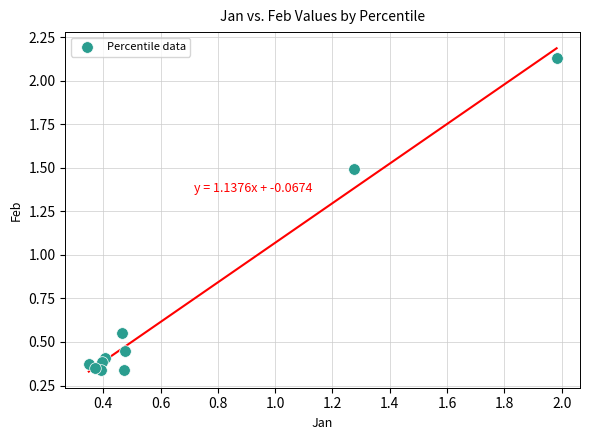

What is the average Y value?

0.7